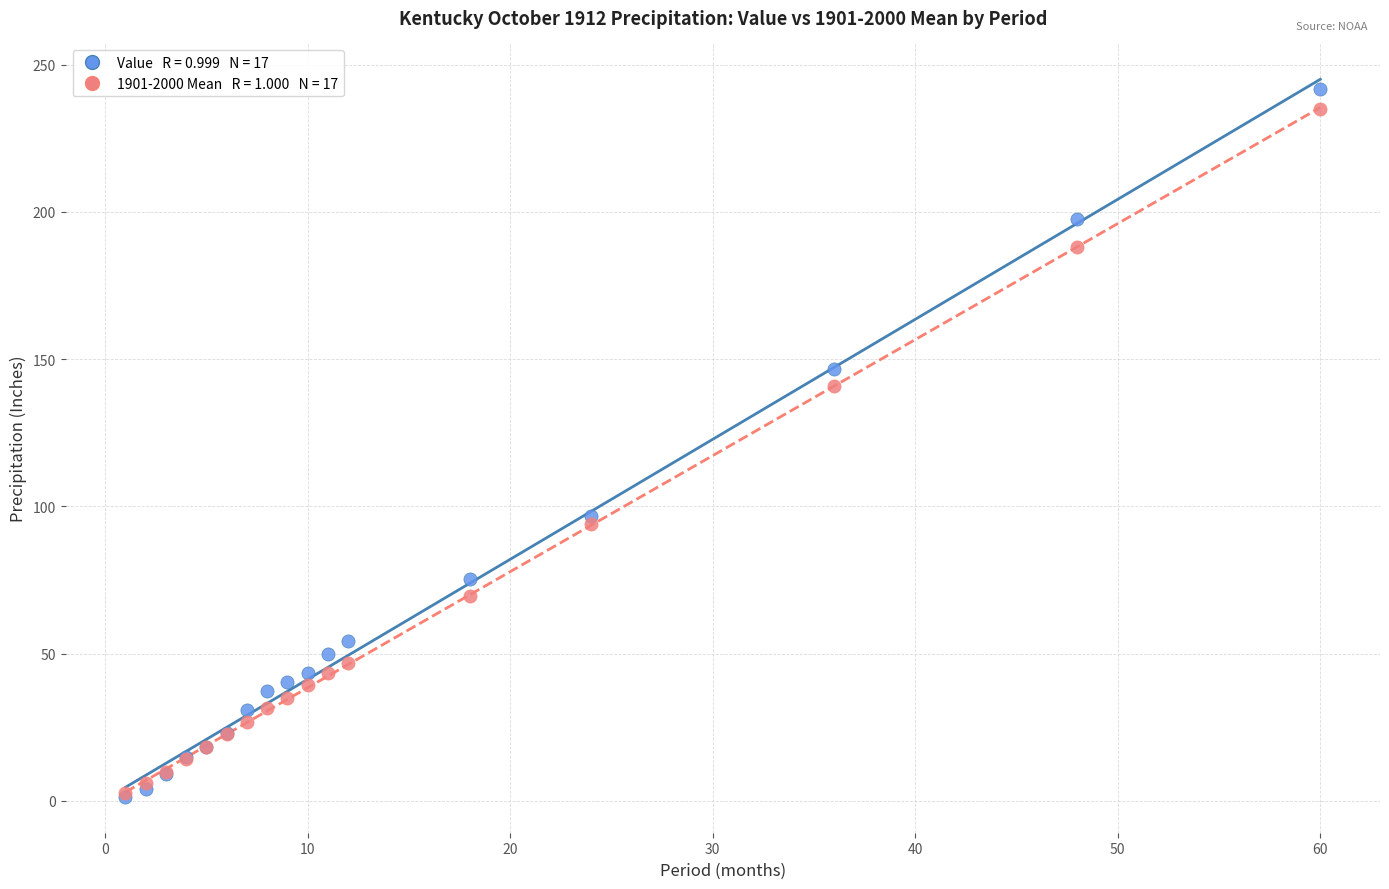

Across all series, what Y value is closest to 121?

140.9